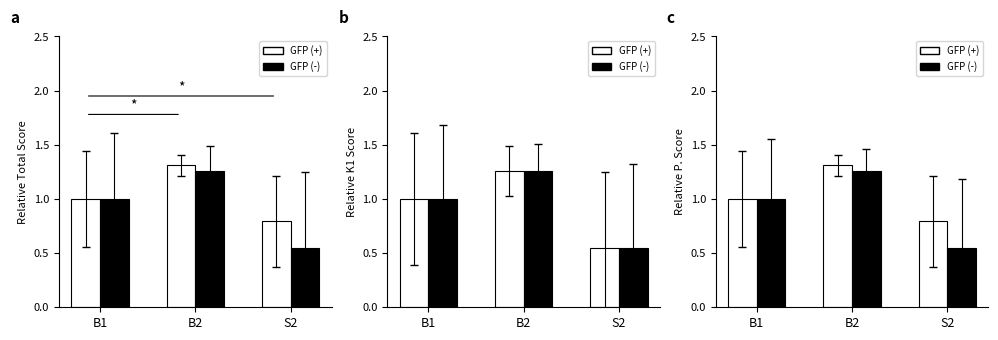

At which category is the sum across all series the highest?

B2